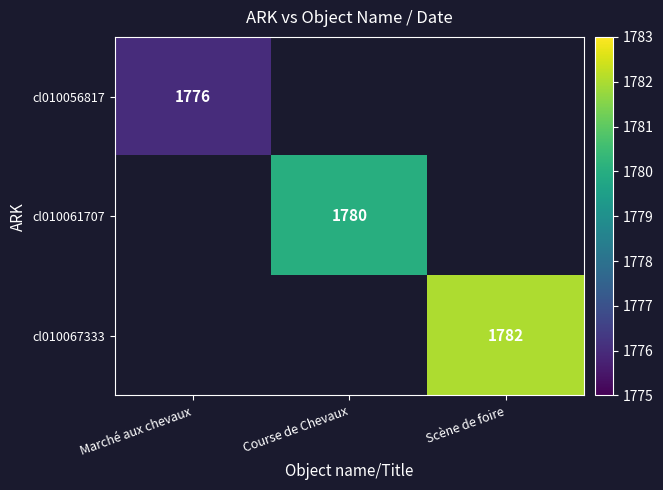

Is it true that cl010061707 equals 3055 at Course de Chevaux?

False